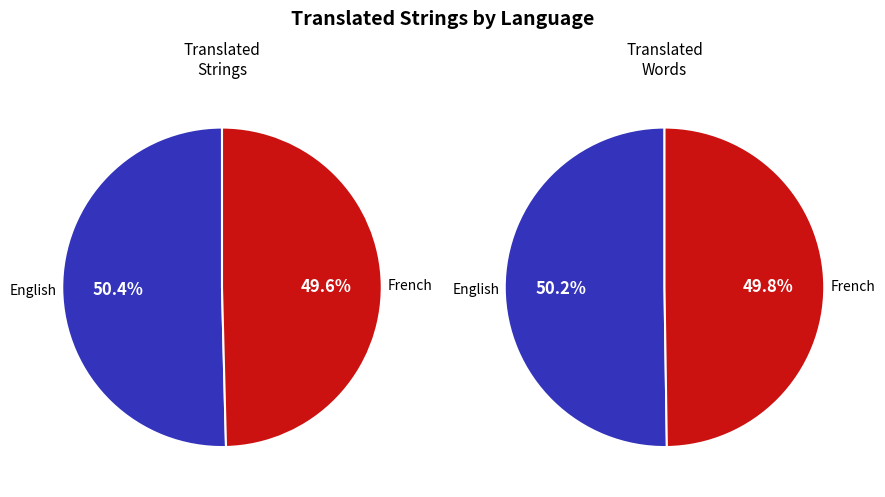

To the nearest percent, what is the average slice percentage?

50%